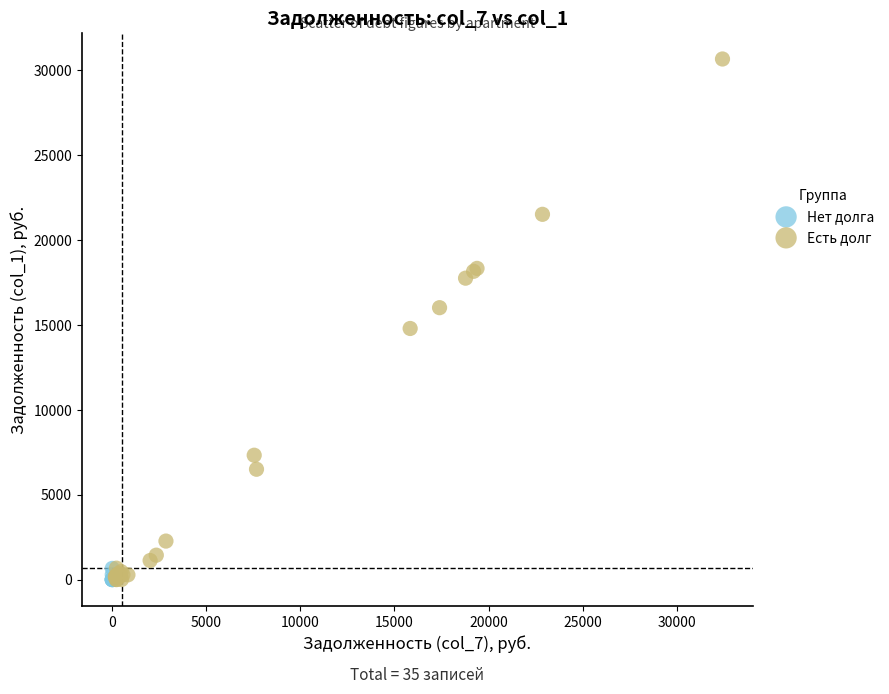

Which series has the widest spread of Y values?

Есть долг